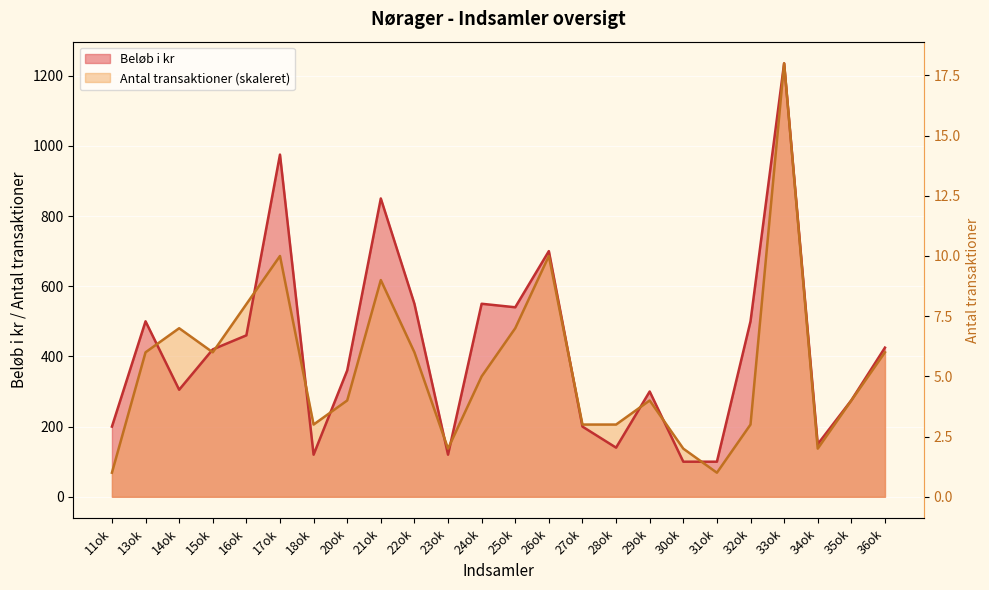

How many intersections are there between Beløb i kr and Antal transaktioner?

12